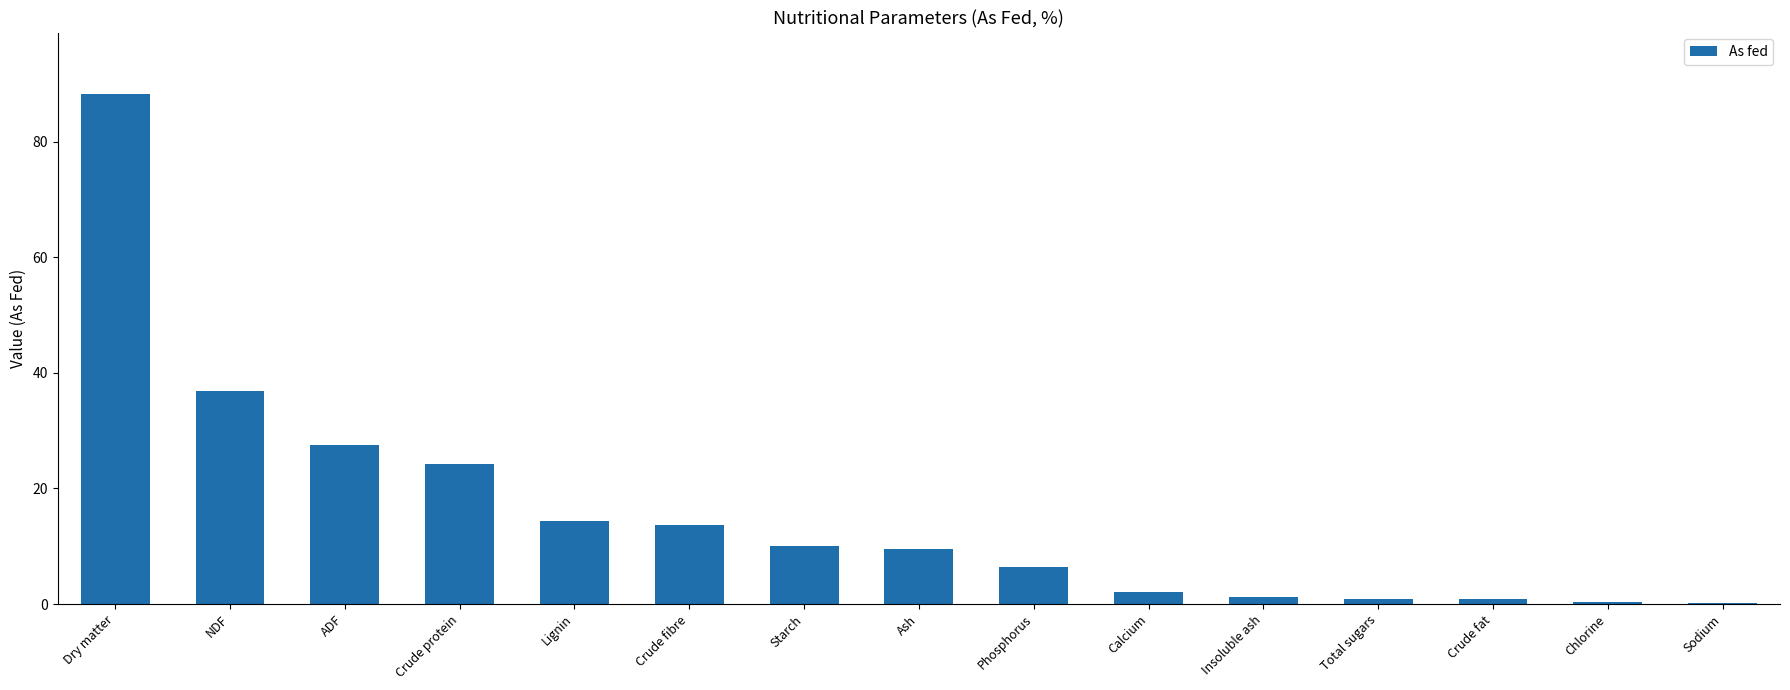

How many data points are above 9?

8